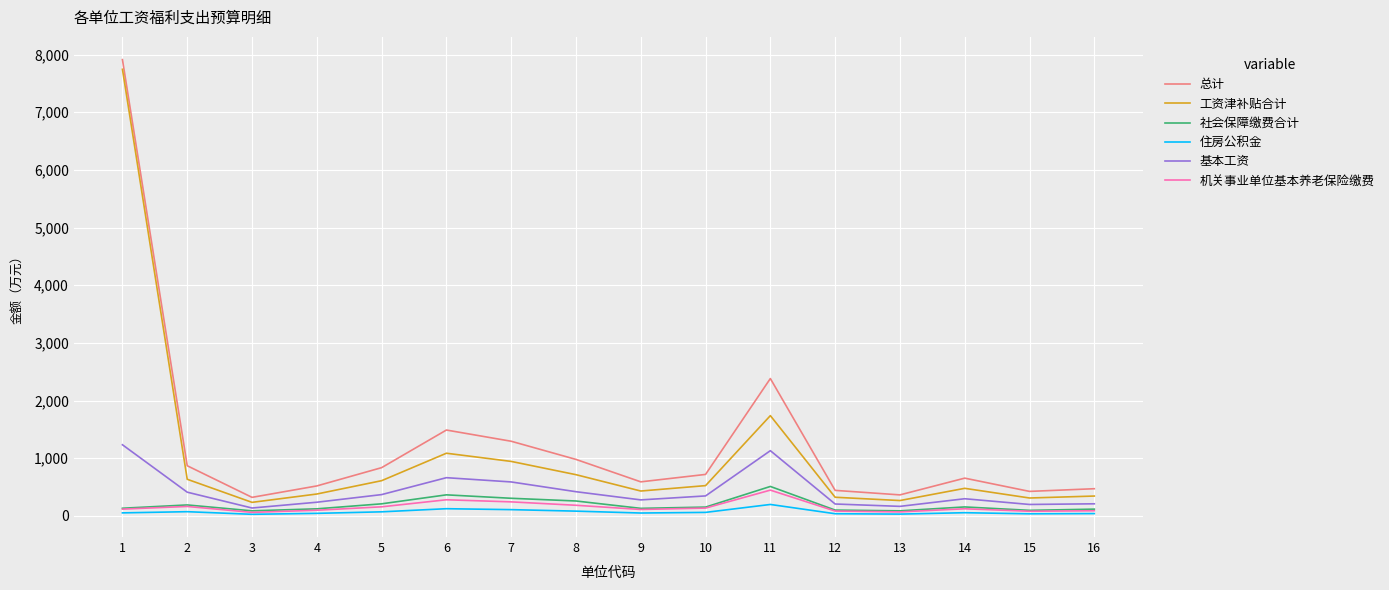

What are all the series names shown in the legend?

总计, 工资津补贴合计, 社会保障缴费合计, 住房公积金, 基本工资, 机关事业单位基本养老保险缴费